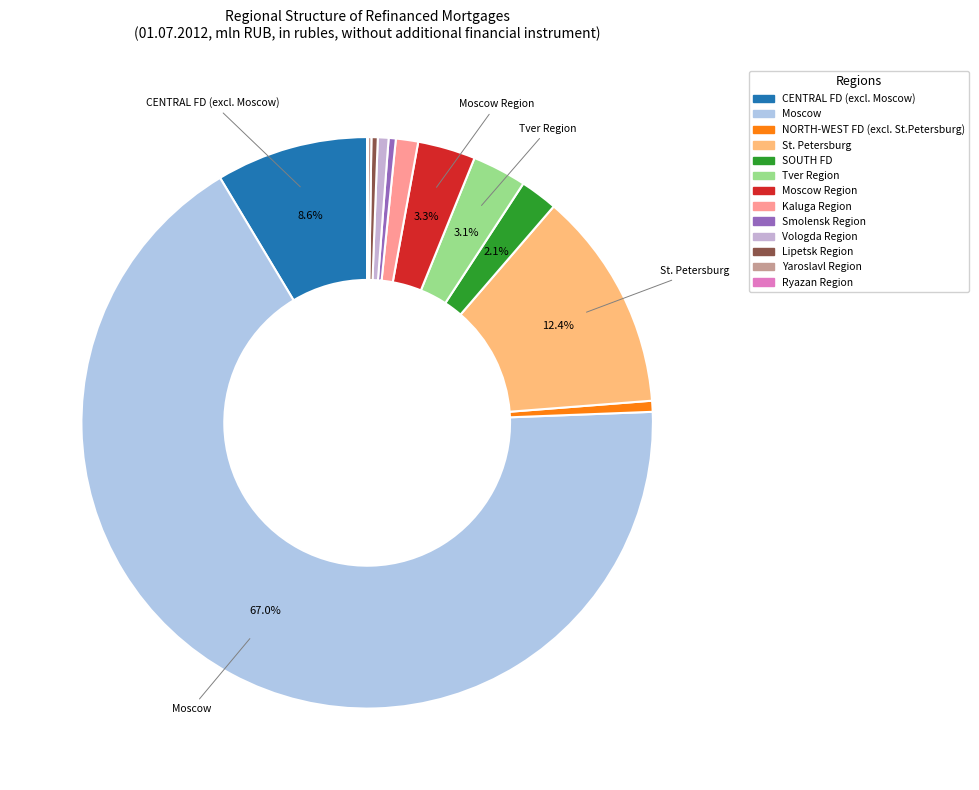

Count the number of slices in the pie.

13